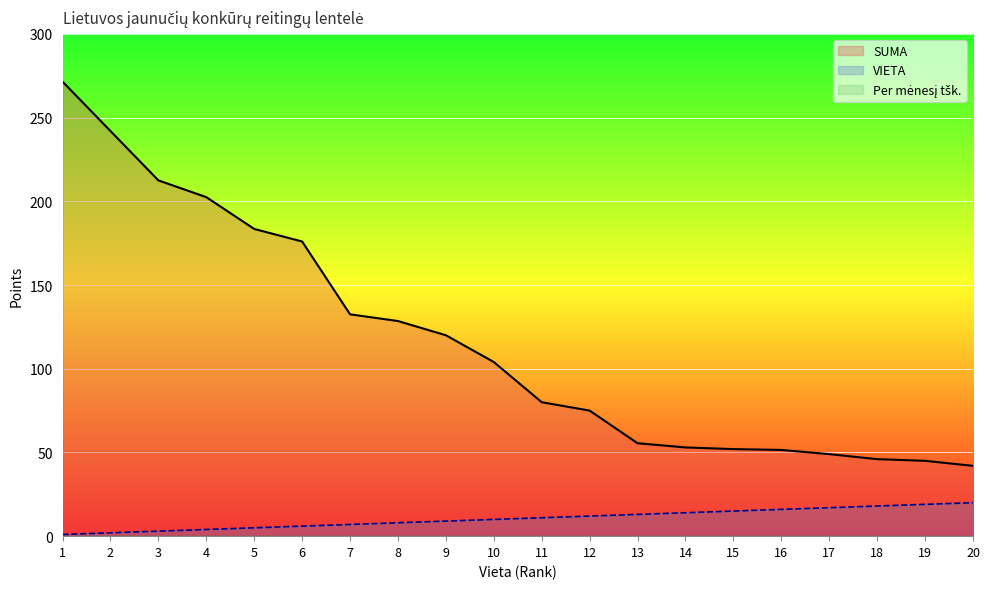

True or false: VIETA and SUMA cross at least once.

False